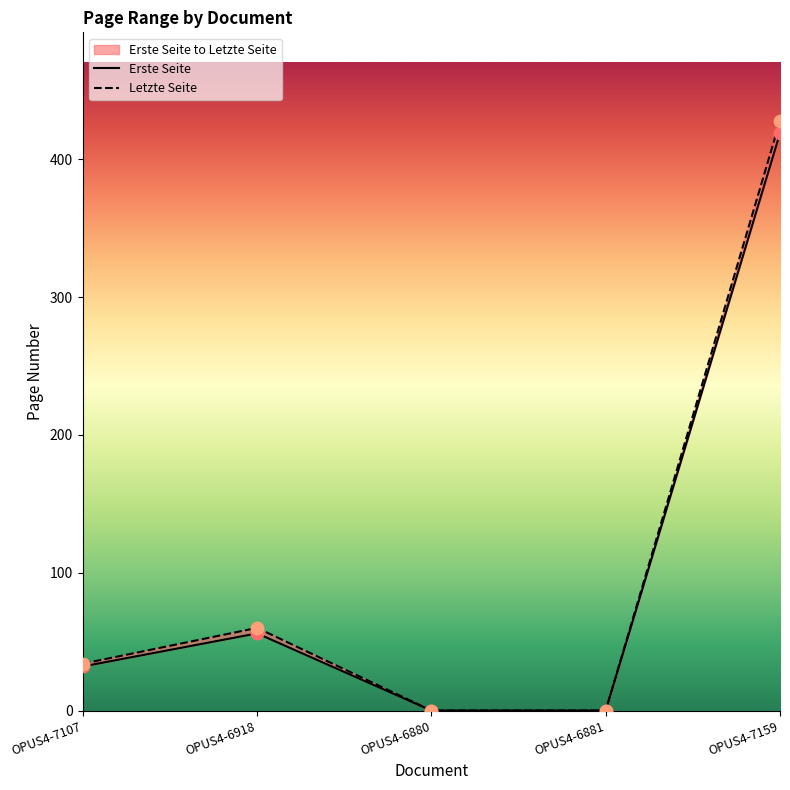

At which category is the sum across all series the highest?

OPUS4-7159